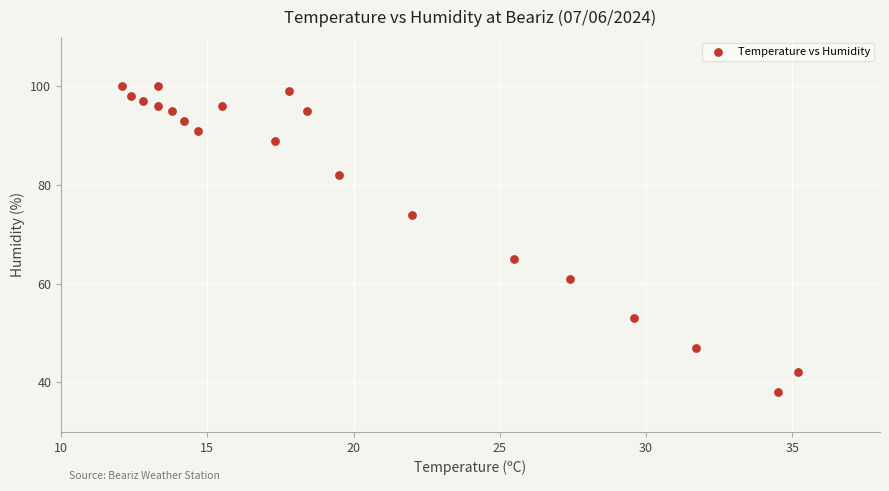

What is the range of Y values (max minus min)?

62